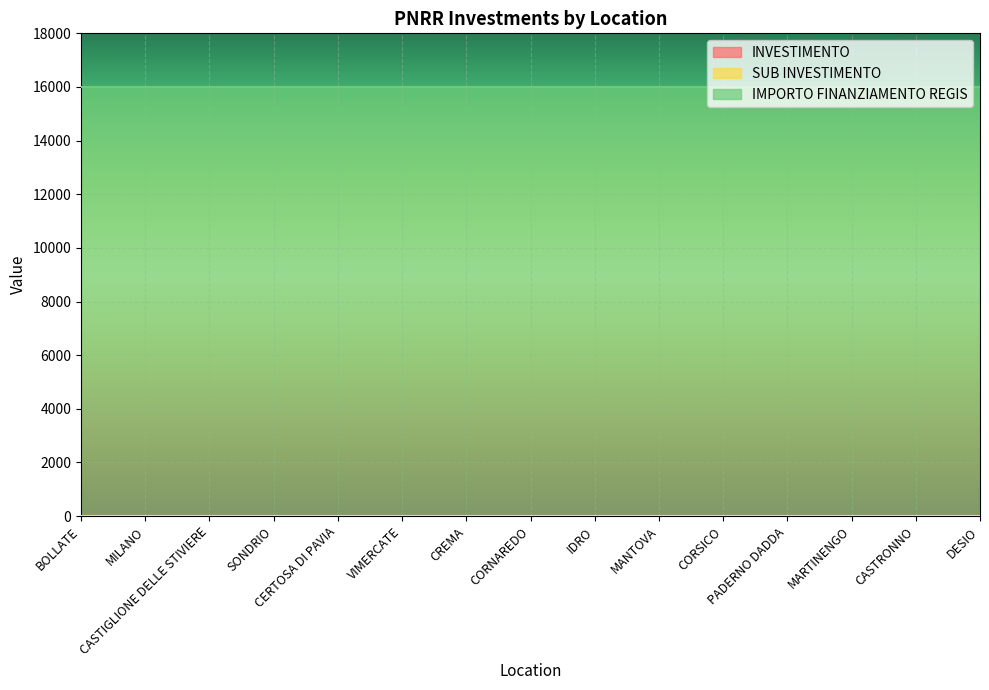

True or false: SUB INVESTIMENTO and INVESTIMENTO intersect in this chart.

False